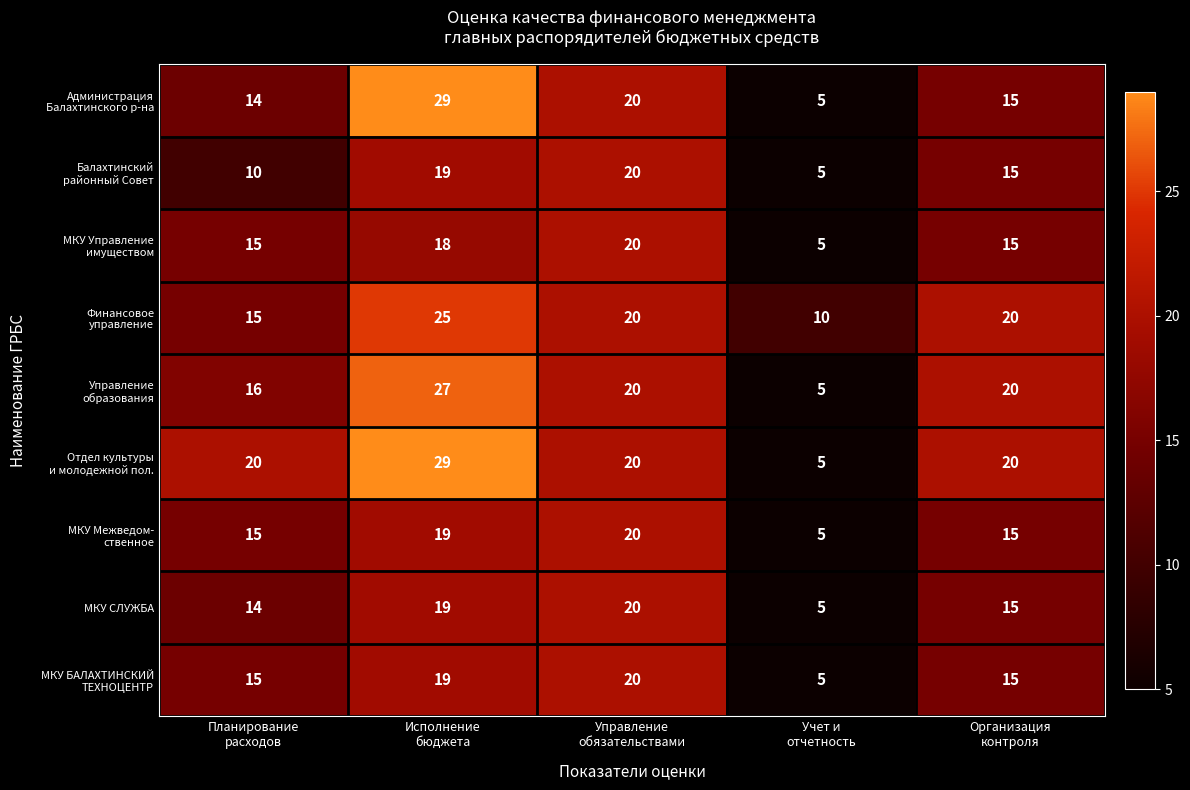

What is the smallest value displayed?

5